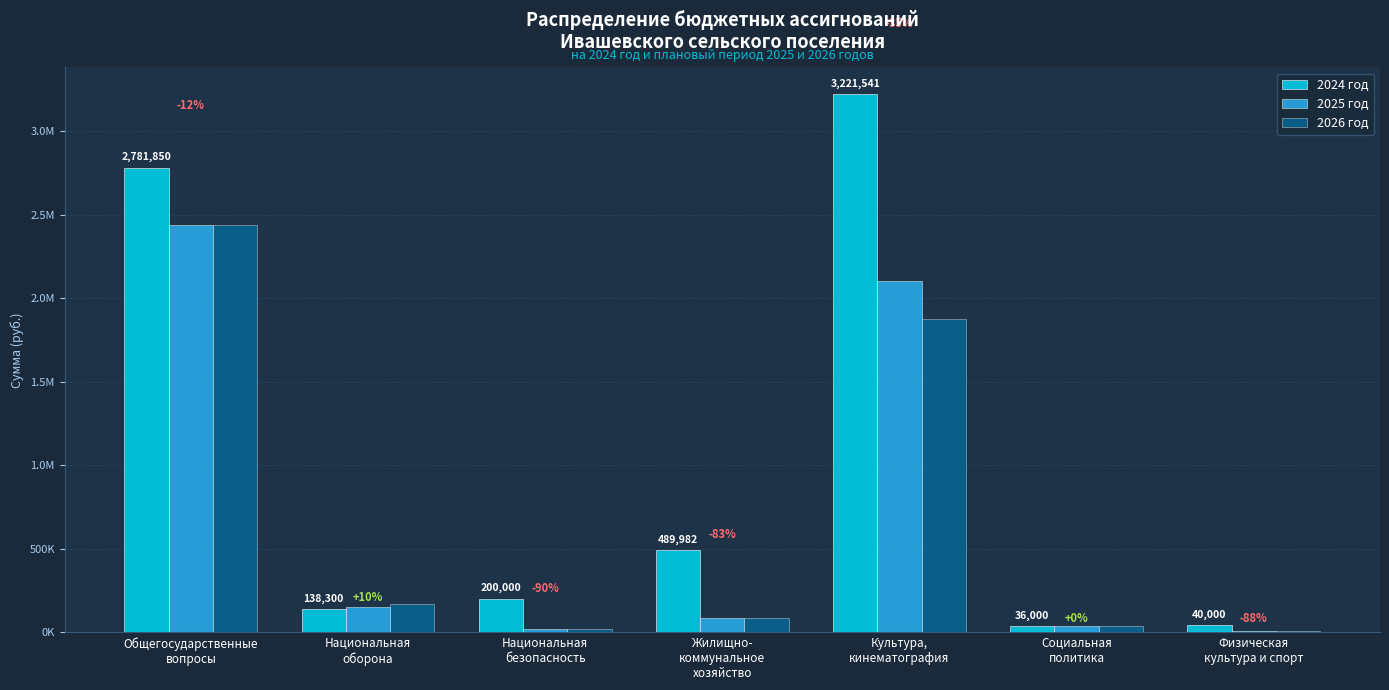

What is the label of the 7th bar from the right?

Общегосударственные
вопросы